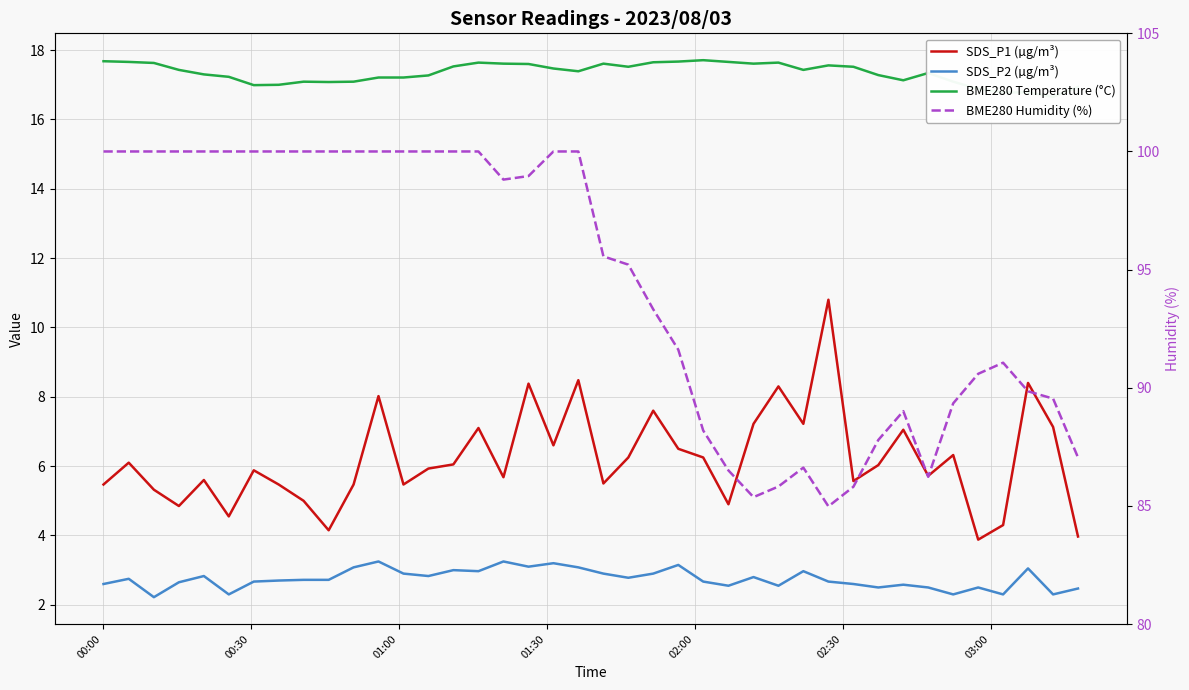

Rank the series by their maximum value, from highest to lowest.

BME280 Humidity (%), BME280 Temperature (°C), SDS_P1 (µg/m³), SDS_P2 (µg/m³)